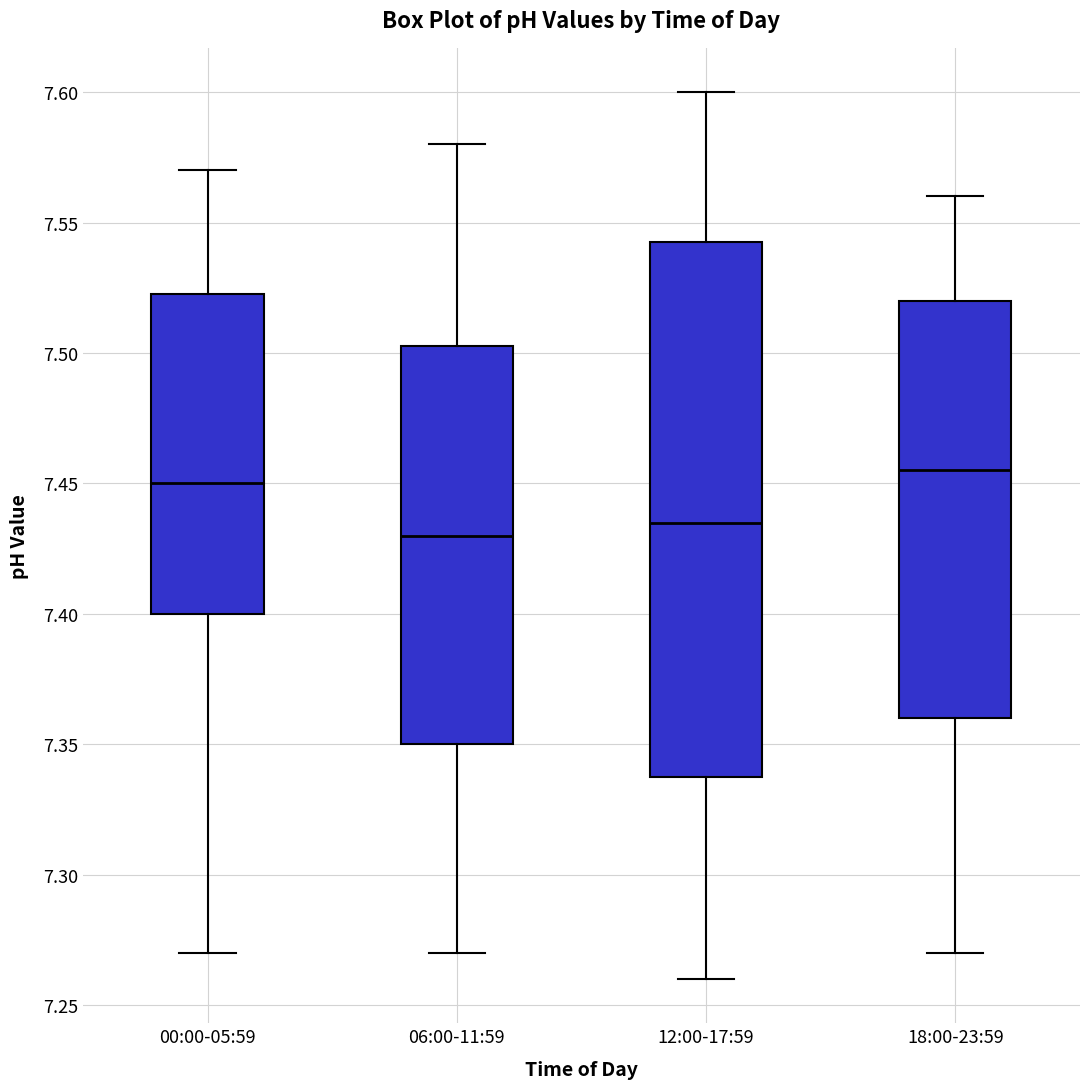

Which box's median line is the lowest?

06:00-11:59